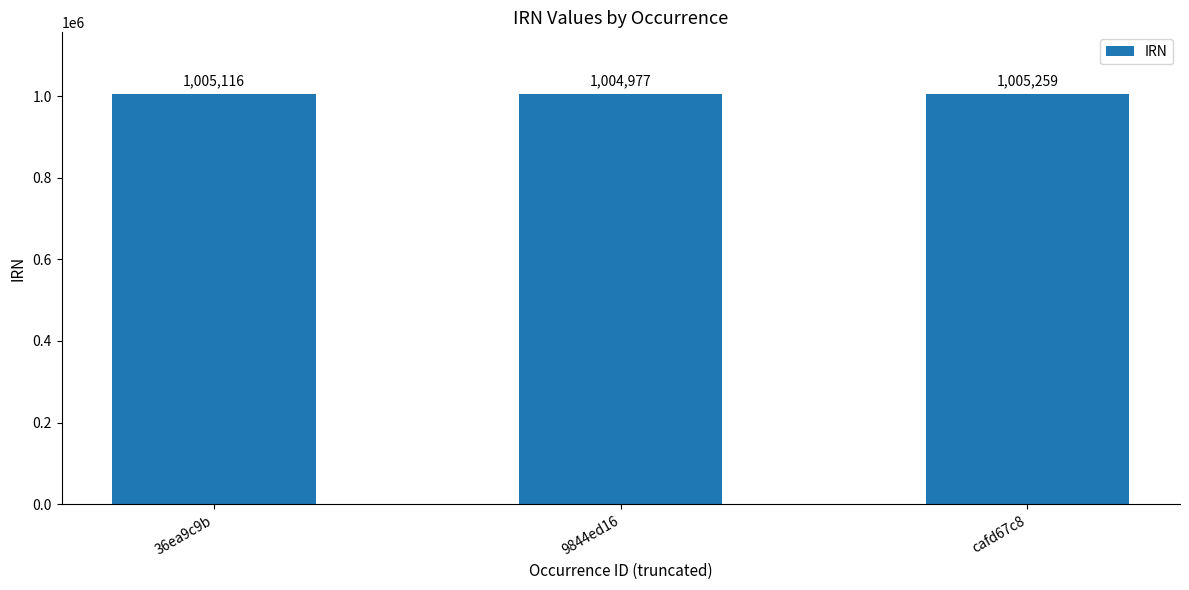

List the labels in order of value, largest first.

cafd67c8, 36ea9c9b, 9844ed16